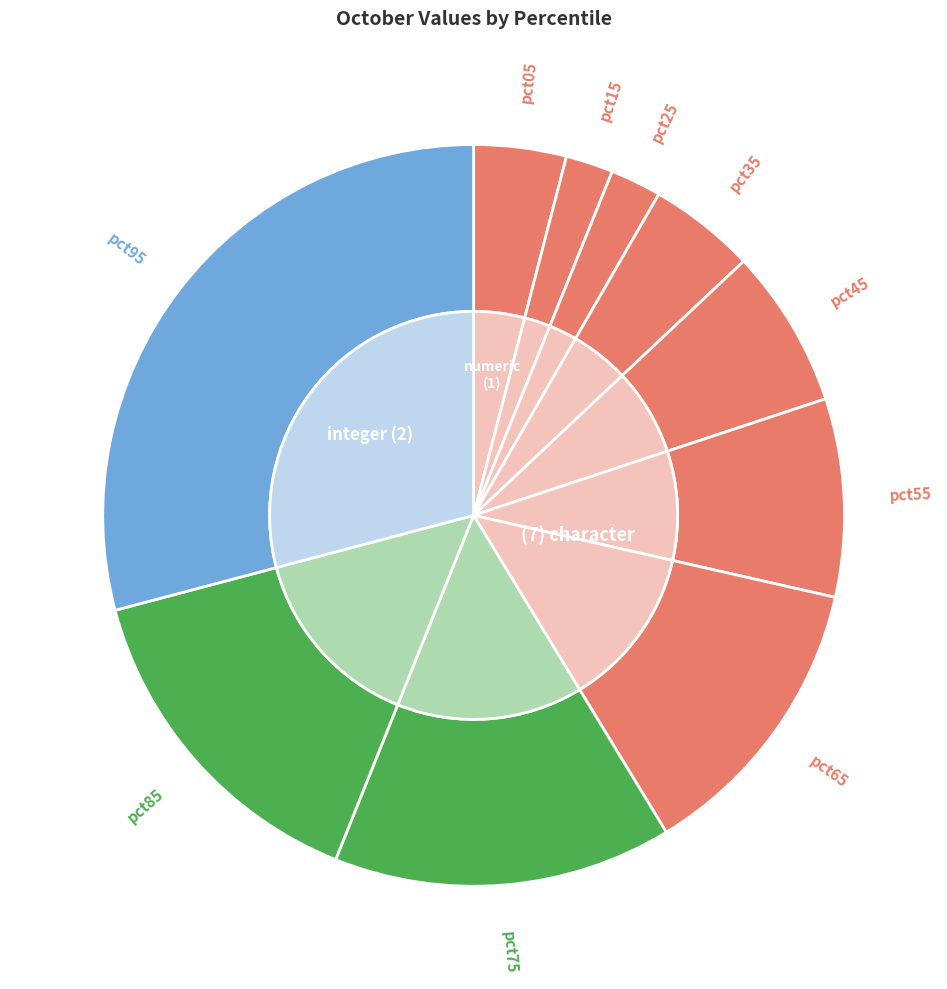

To the nearest percent, what is the average slice percentage?

10%